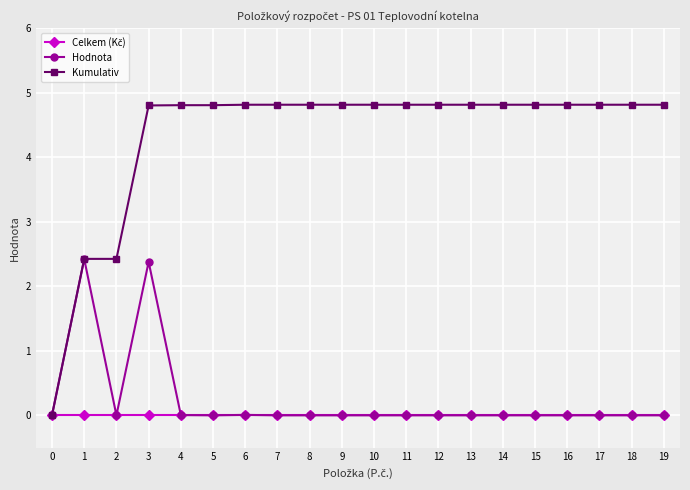

Where is the first local maximum for Hodnota?

1